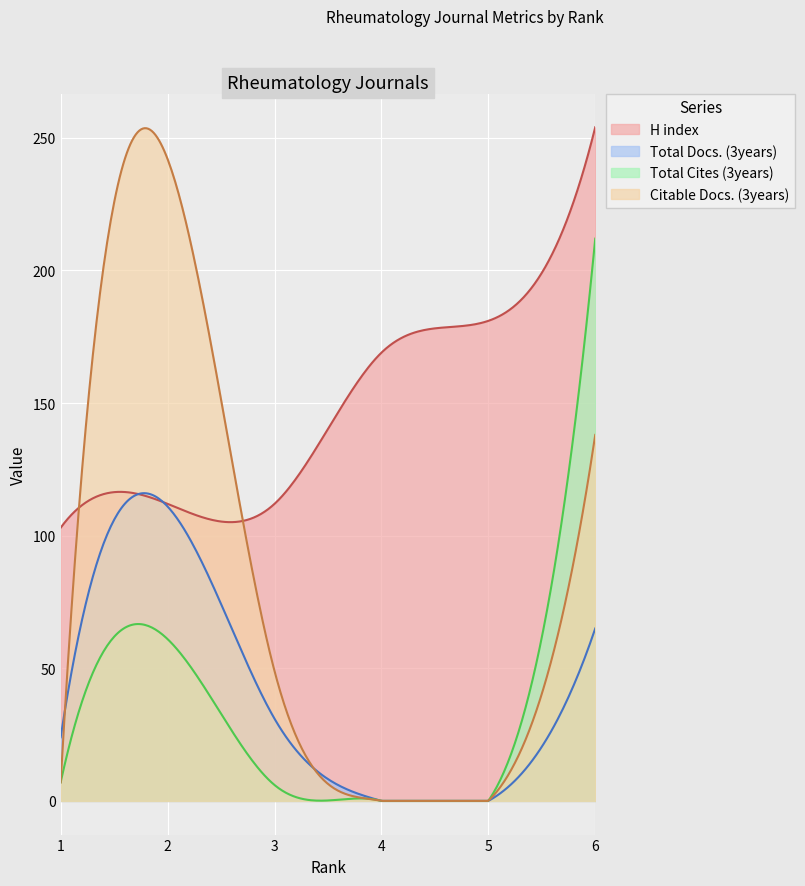

List the series in order of their peak value, lowest first.

Total Docs. (3years), Total Cites (3years), Citable Docs. (3years), H index